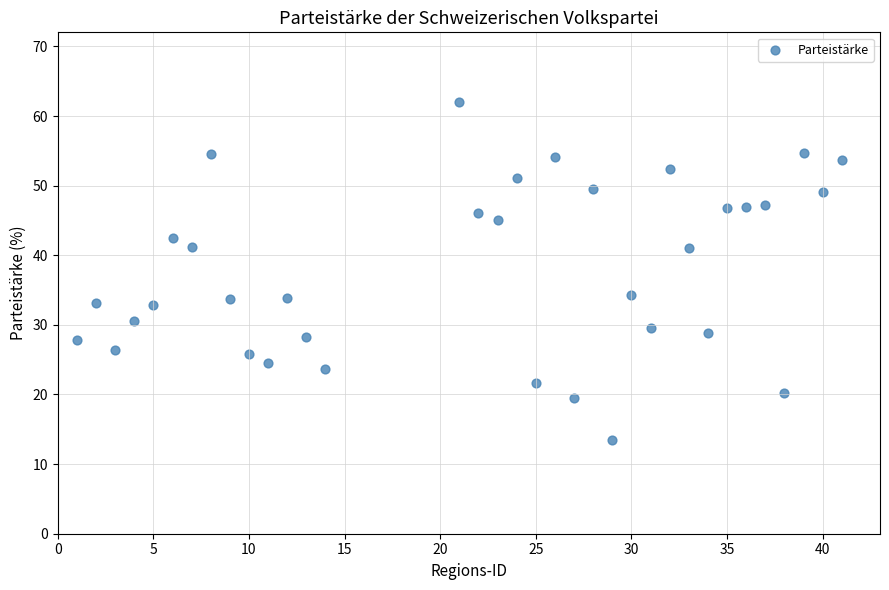

What is the range of Y values (max minus min)?

48.6